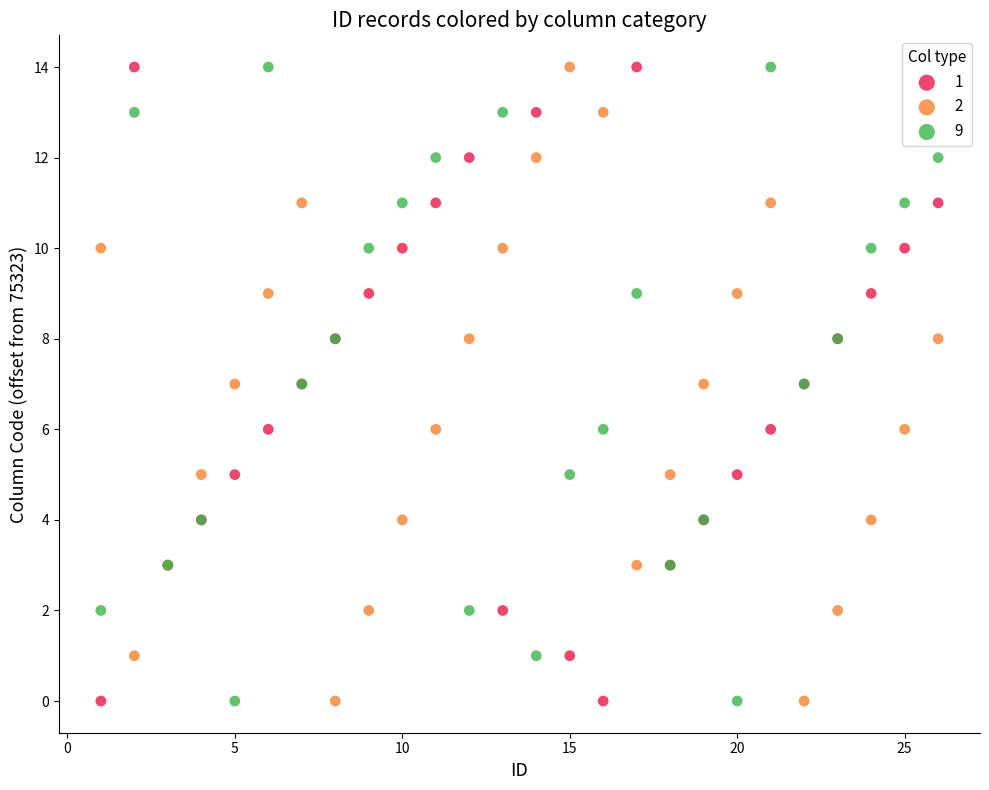

What are all the series names shown in the legend?

1, 2, 9